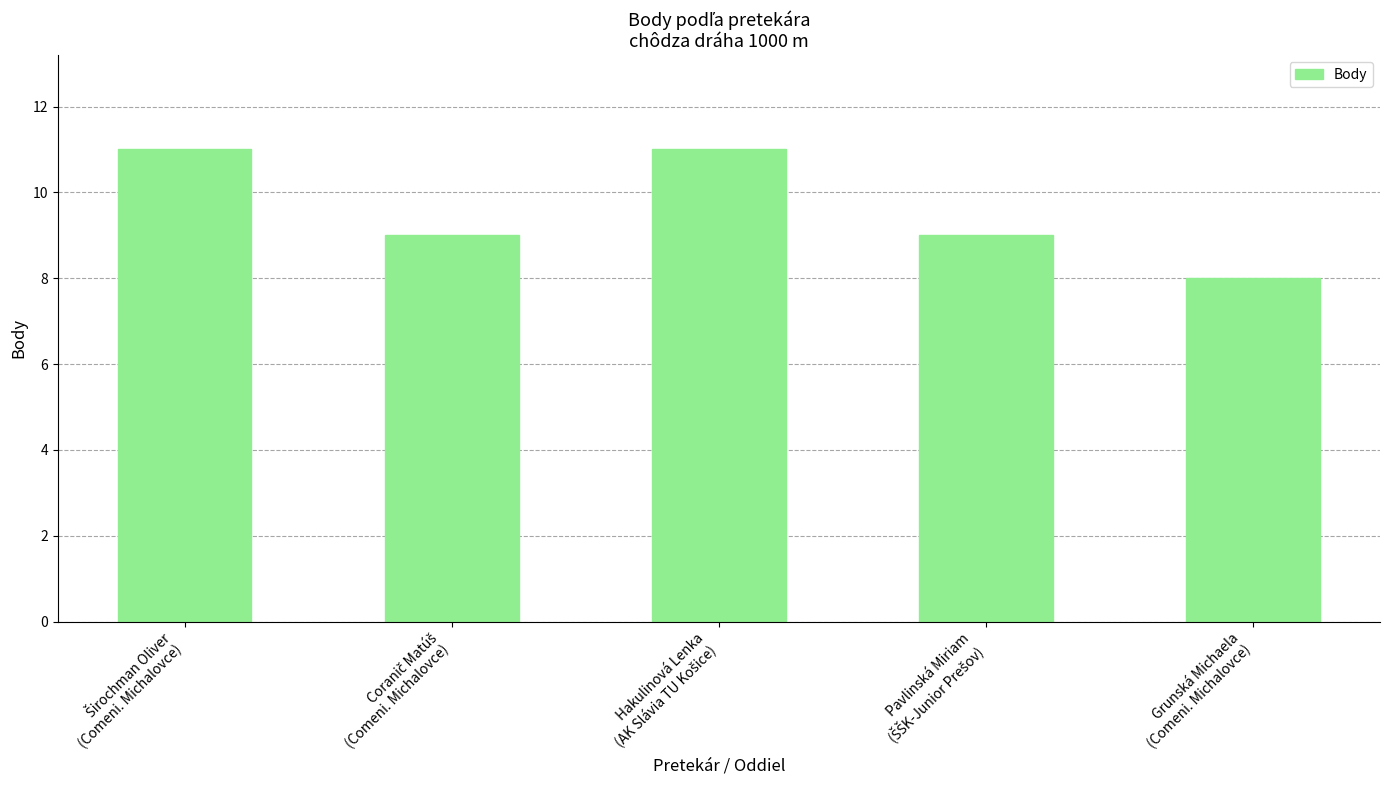

Reading right to left, transcribe all the data shown in this chart.

8	9	11	9	11